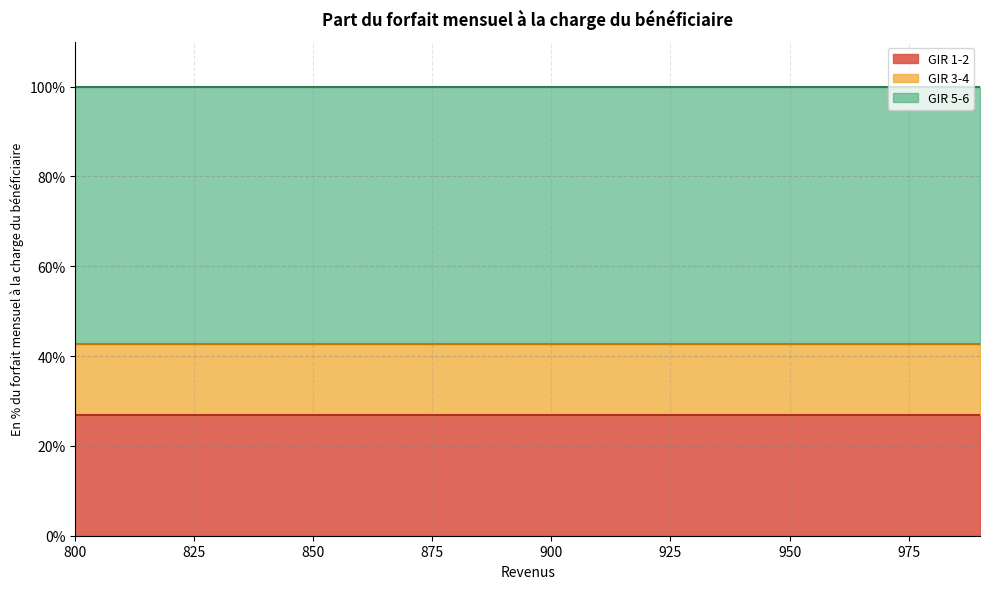

True or false: GIR 1-2 and GIR 3-4 intersect in this chart.

False